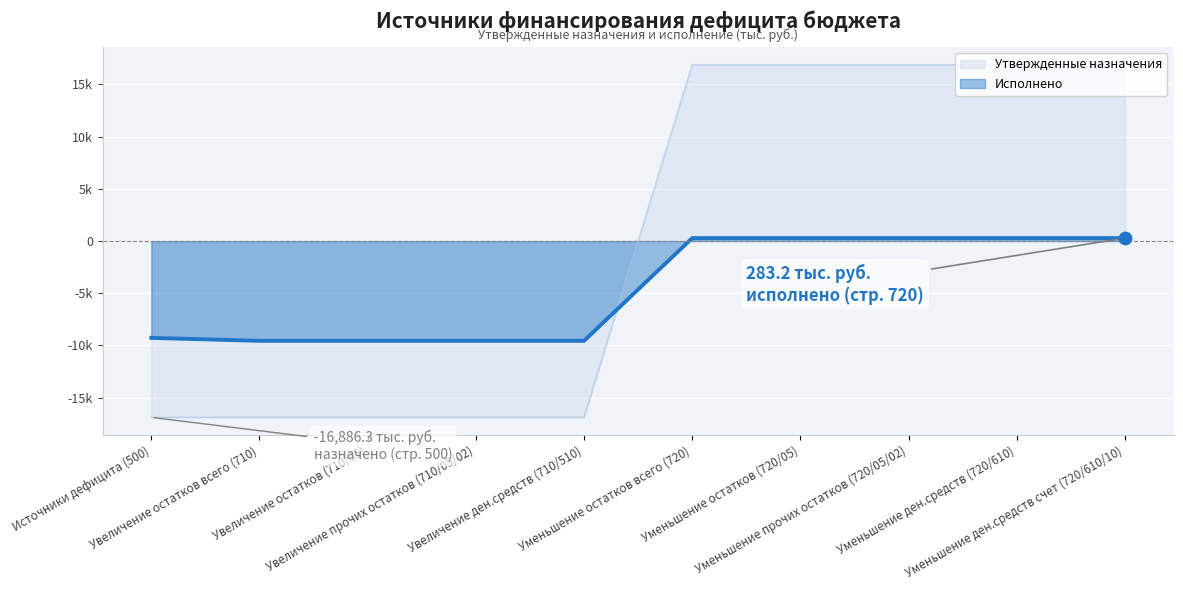

Which series has the largest total across all categories?

Утвержденные назначения